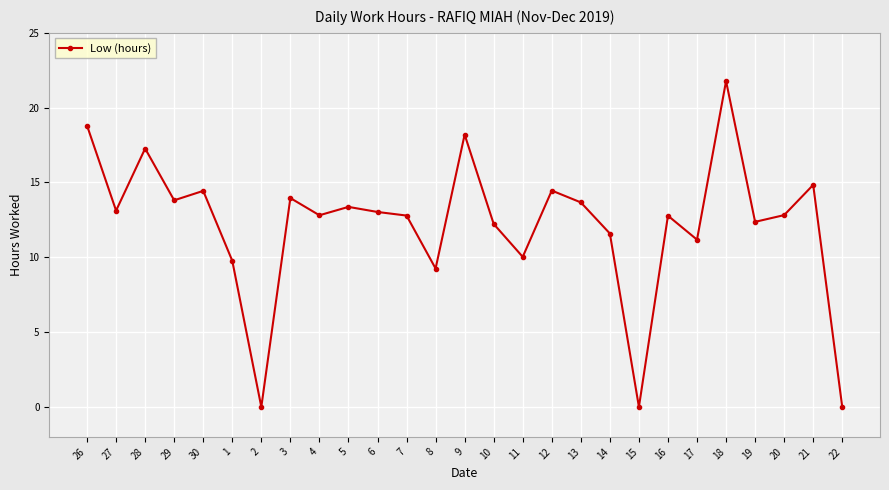

What is the sum of all values?

328.4